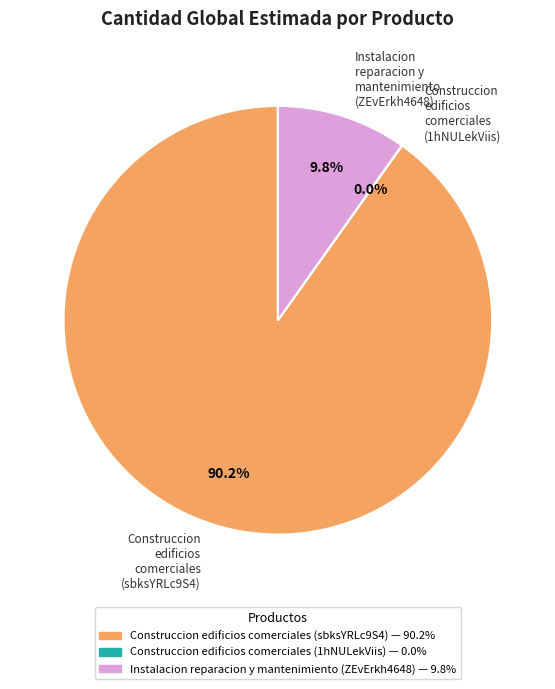

What portion of the pie excludes Construccion edificios comerciales (sbksYRLc9S4)?

9.8%